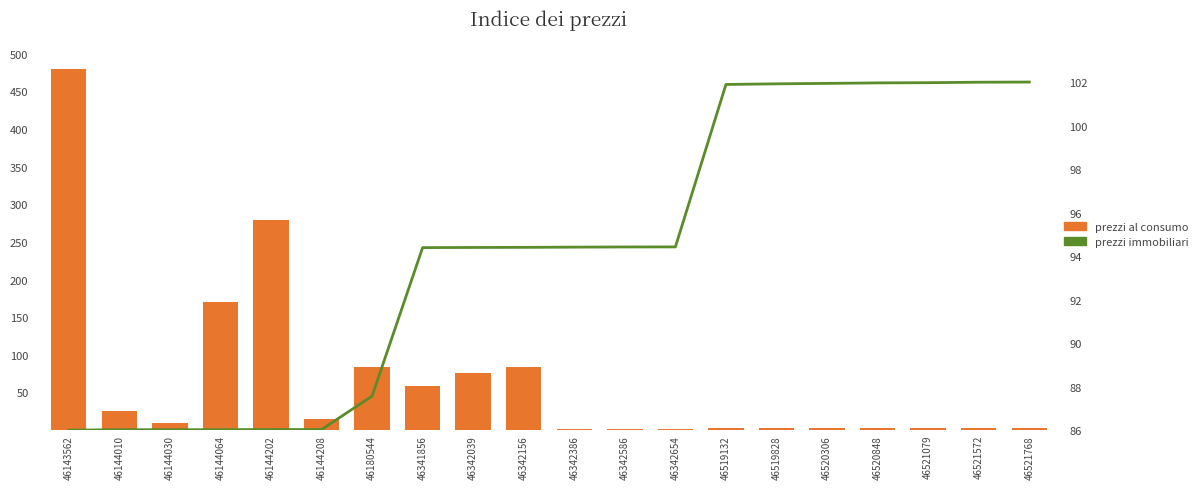

Between 46143562 and 46520306, which is larger?

46143562